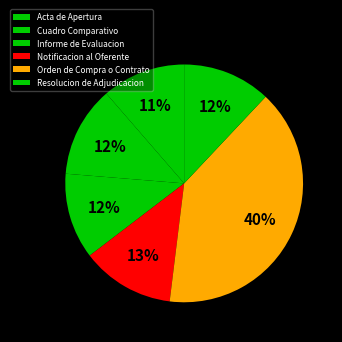

How many segments does this pie chart have?

6